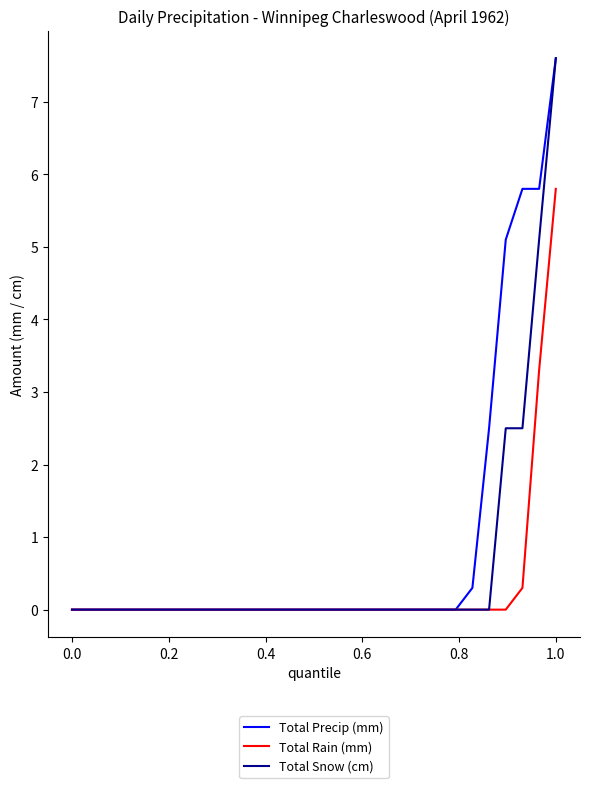

What is the maximum value shown in the chart?

7.6